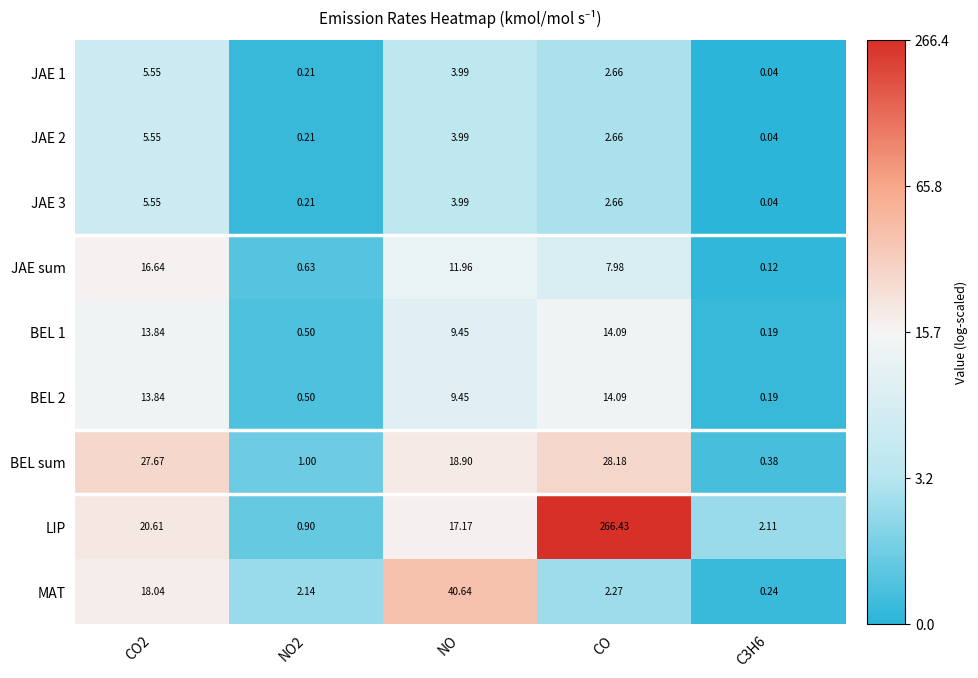

Which series changed the most between CO2 and NO2?

BEL sum